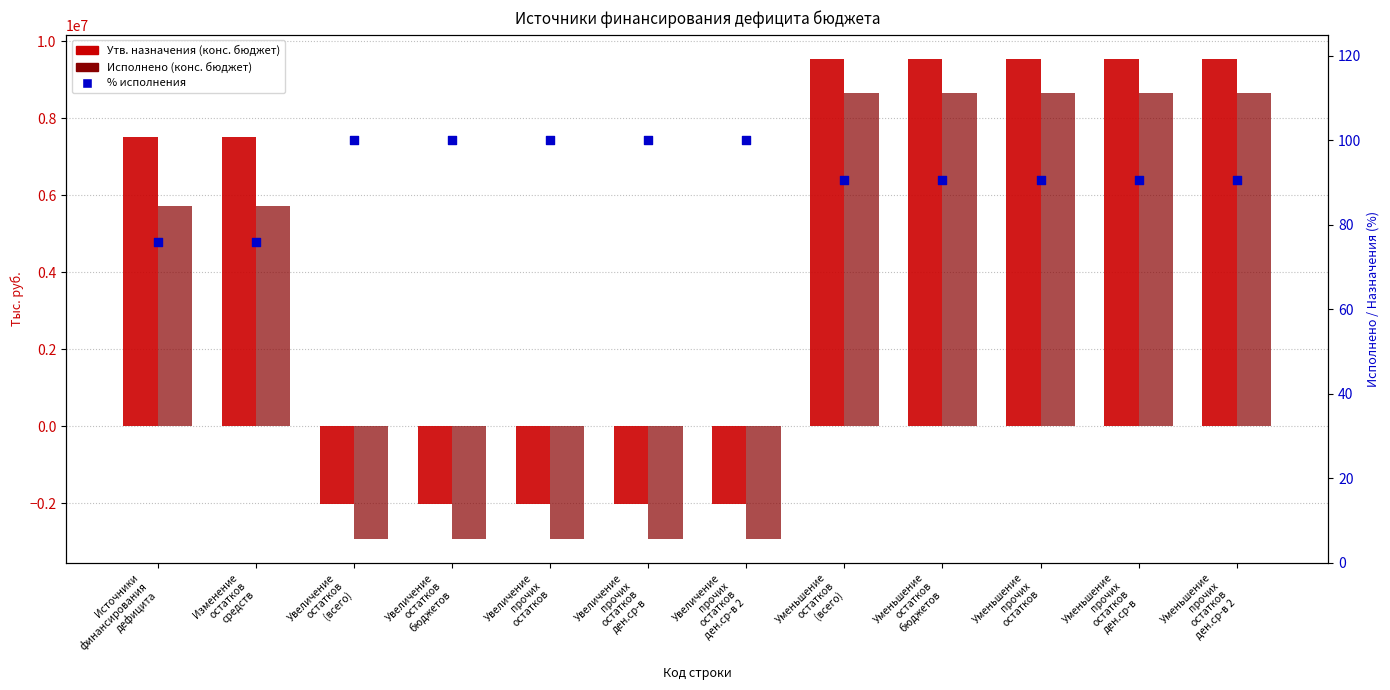

Is the value of % исполнения at Увеличение
остатков
бюджетов greater than the value of Утв. назначения (конс. бюджет) at Уменьшение
прочих
остатков?

No